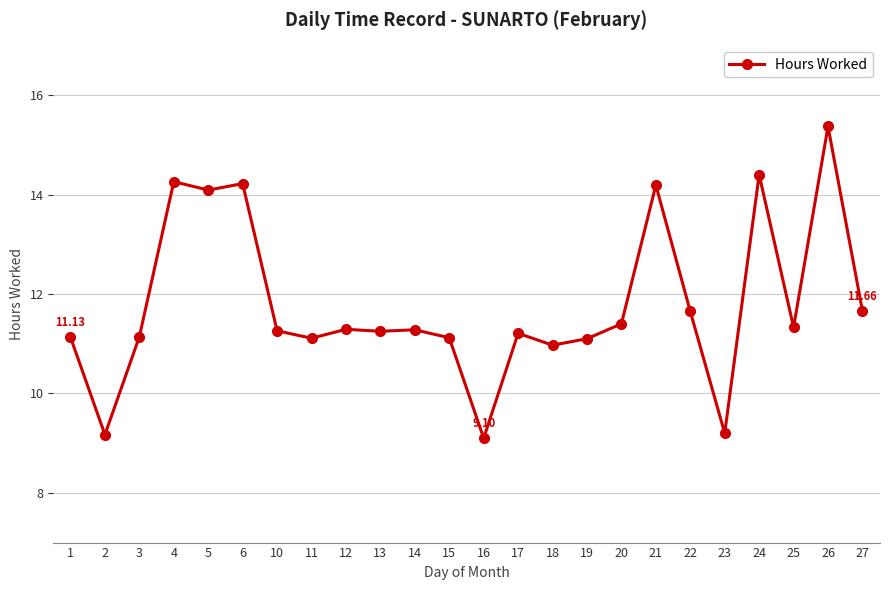

True or false: the data has more than 0 interior local peaks.

True